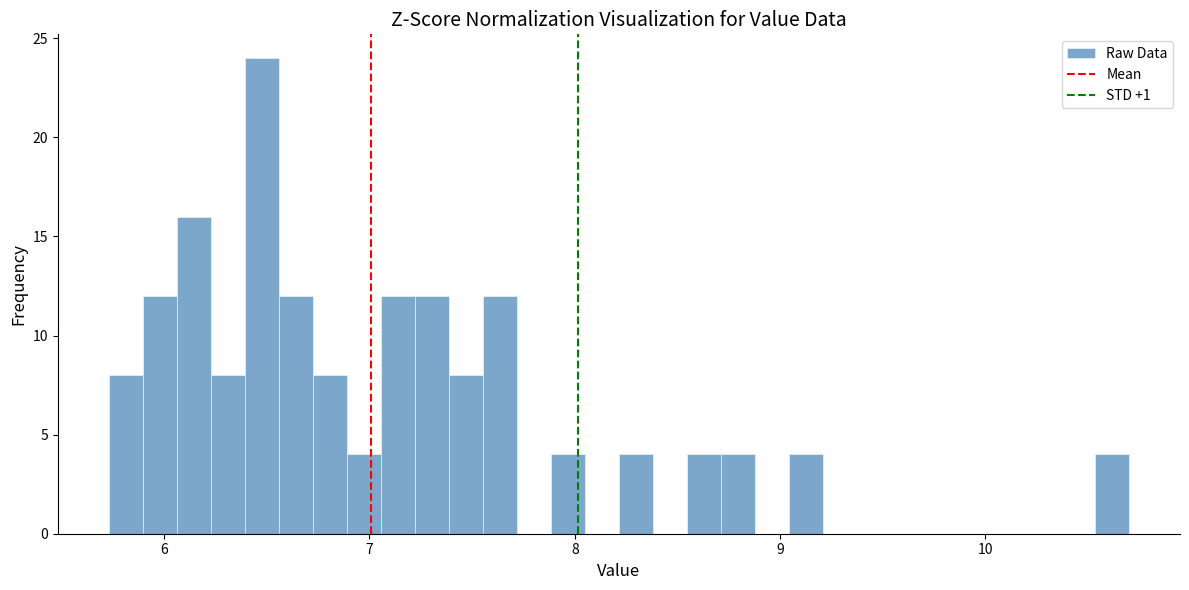

Around what value on the x-axis is the tallest bar? Give the approximate position of its centre, as read against the axis.

6.5